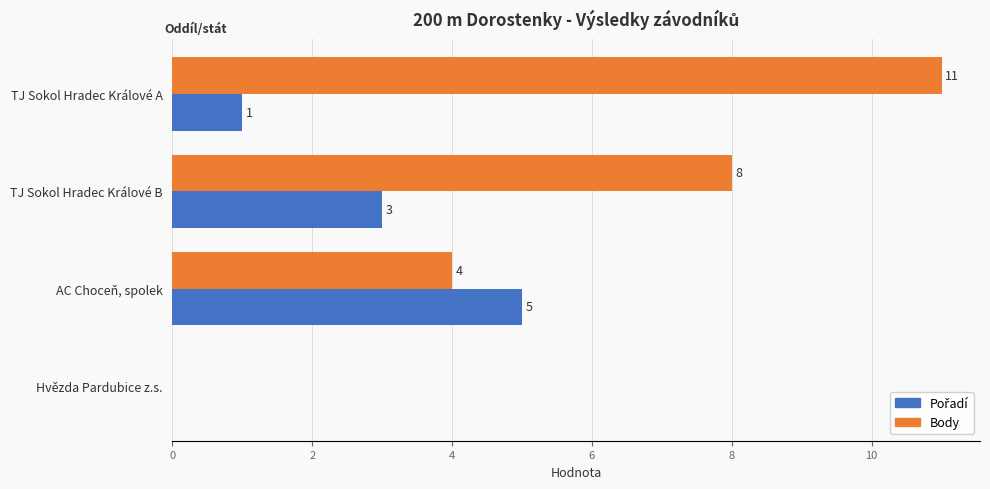

How many Body values are between 4 and 11?

3